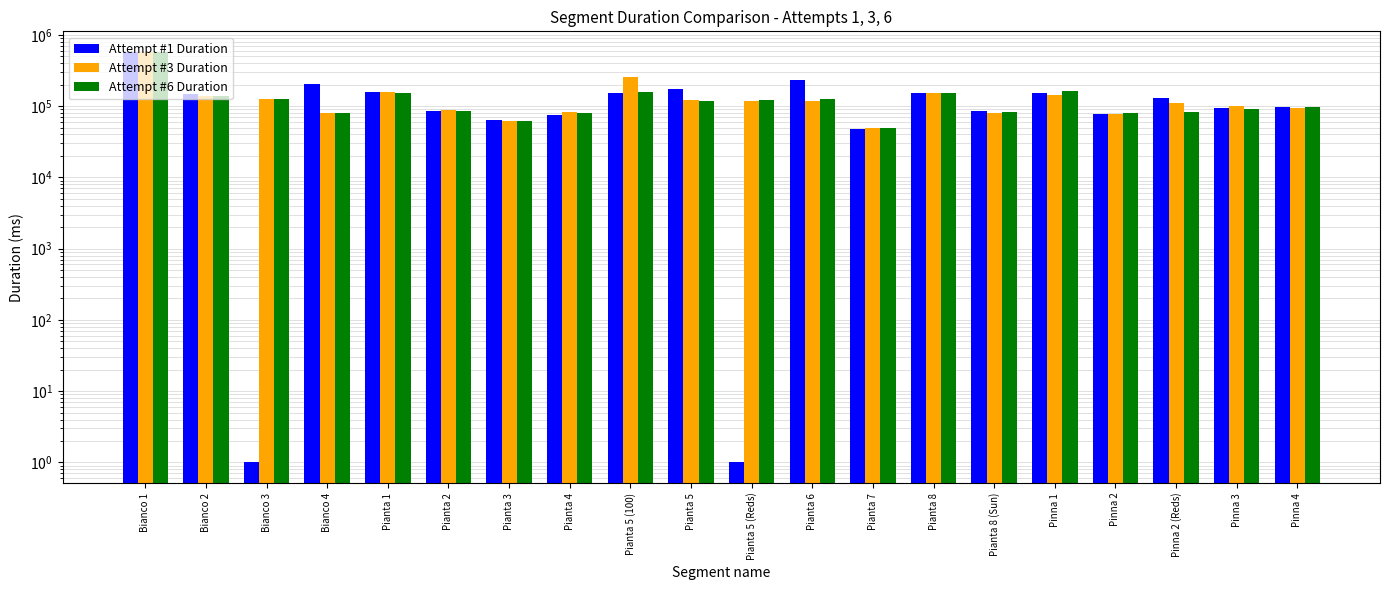

List the labels in order of Attempt #6 Duration value, largest first.

Bianco 1, Pinna 1, Pianta 5 (100), Pianta 1, Pianta 8, Bianco 2, Pianta 6, Bianco 3, Pianta 5 (Reds), Pianta 5, Pinna 4, Pinna 3, Pianta 2, Pianta 8 (Sun), Pinna 2 (Reds), Bianco 4, Pinna 2, Pianta 4, Pianta 3, Pianta 7